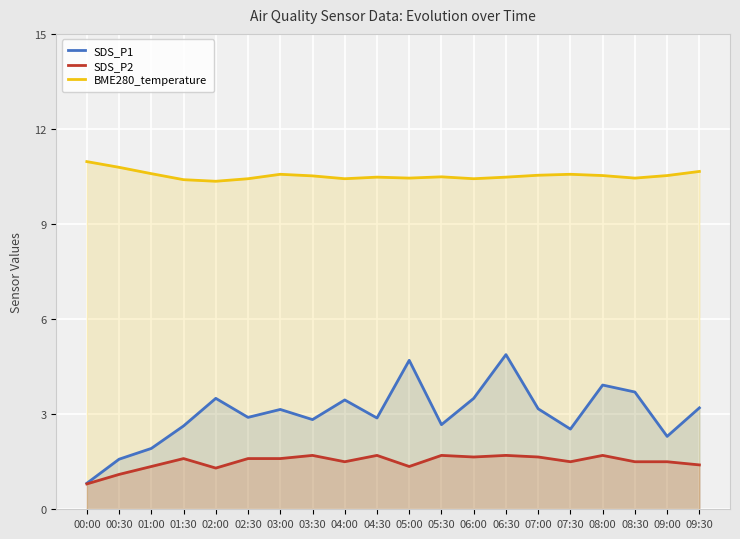

How many lines are shown in the chart?

3